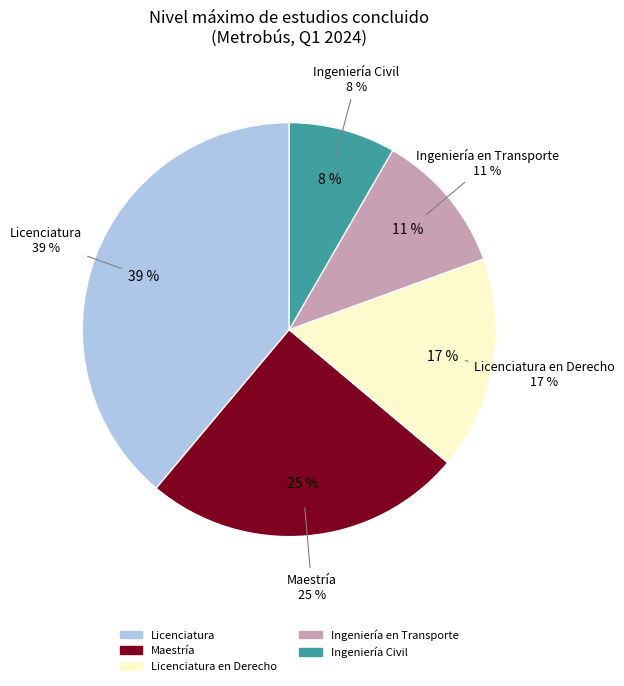

Combined, do Maestría and Licenciatura en Derecho account for over 50%?

No